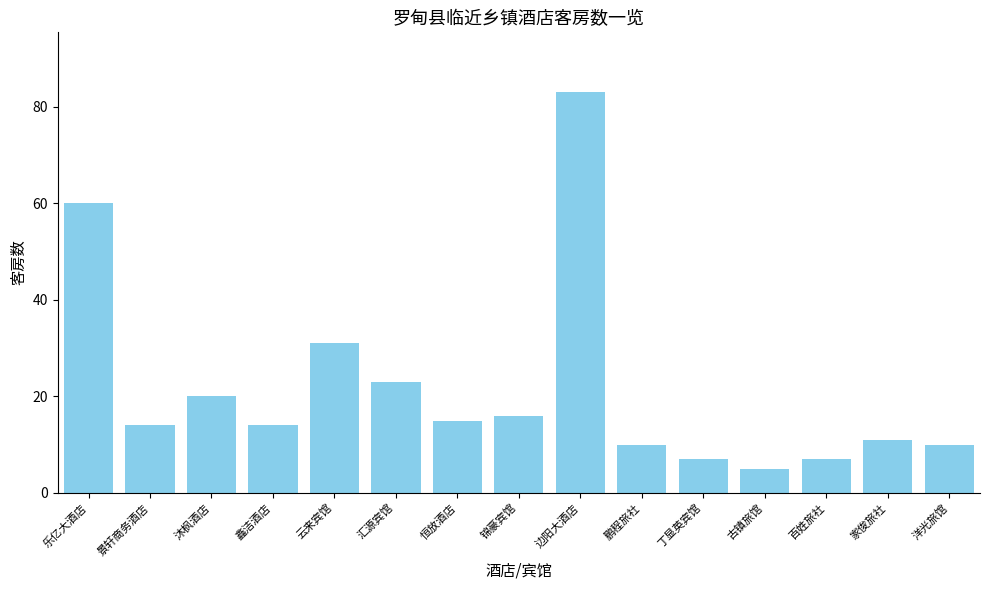

What is the smallest value displayed?

5